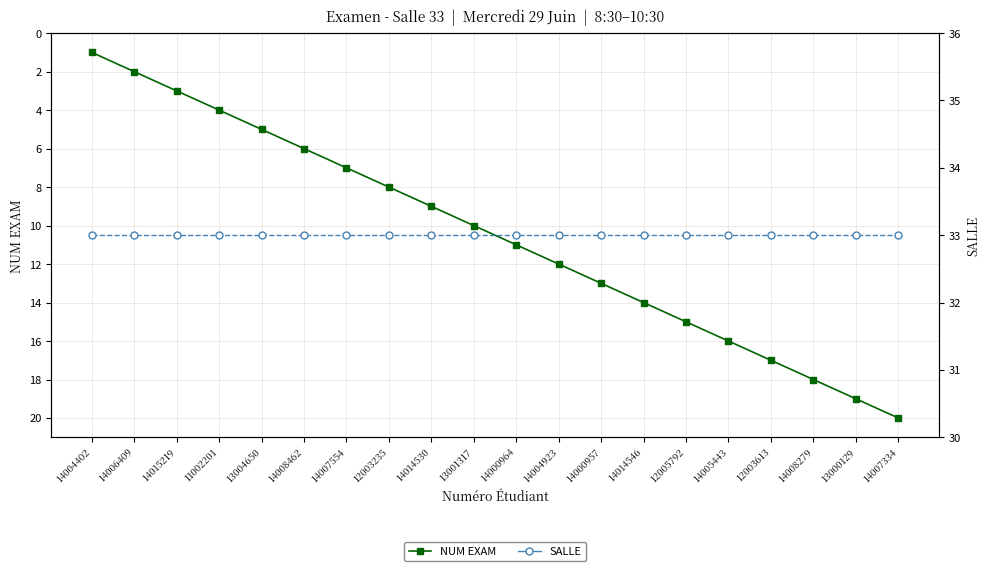

Which series changed the most between 14007554 and 14007334?

NUM EXAM